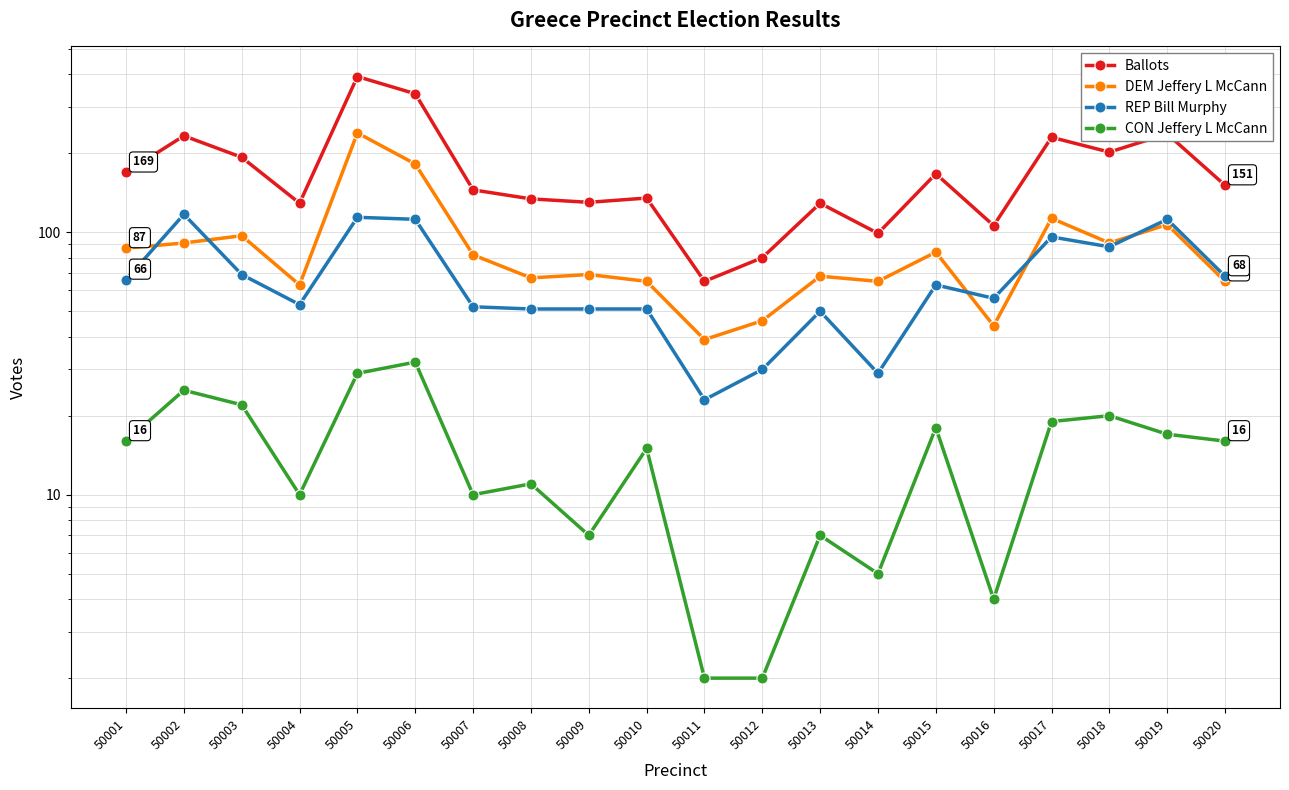

The value of Ballots at 50010 is 34. True or false?

False